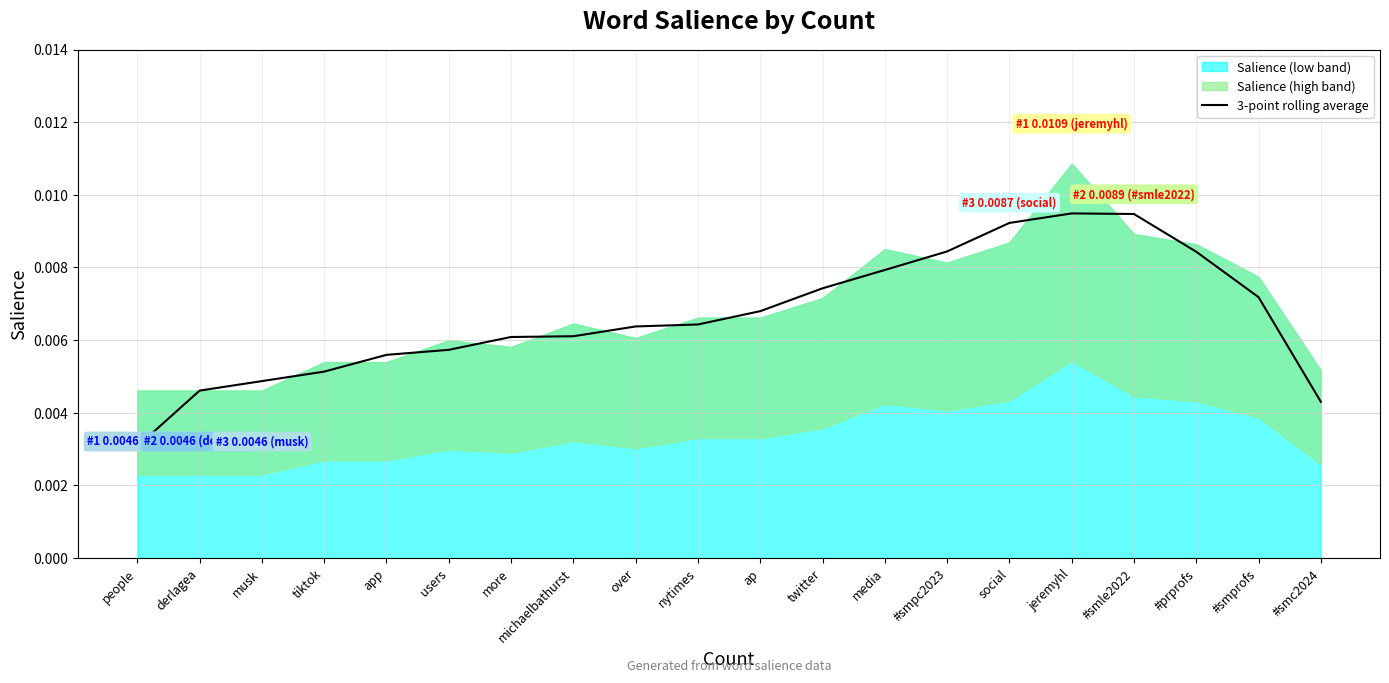

Where is 3-point rolling average nearest to the value 0?

people